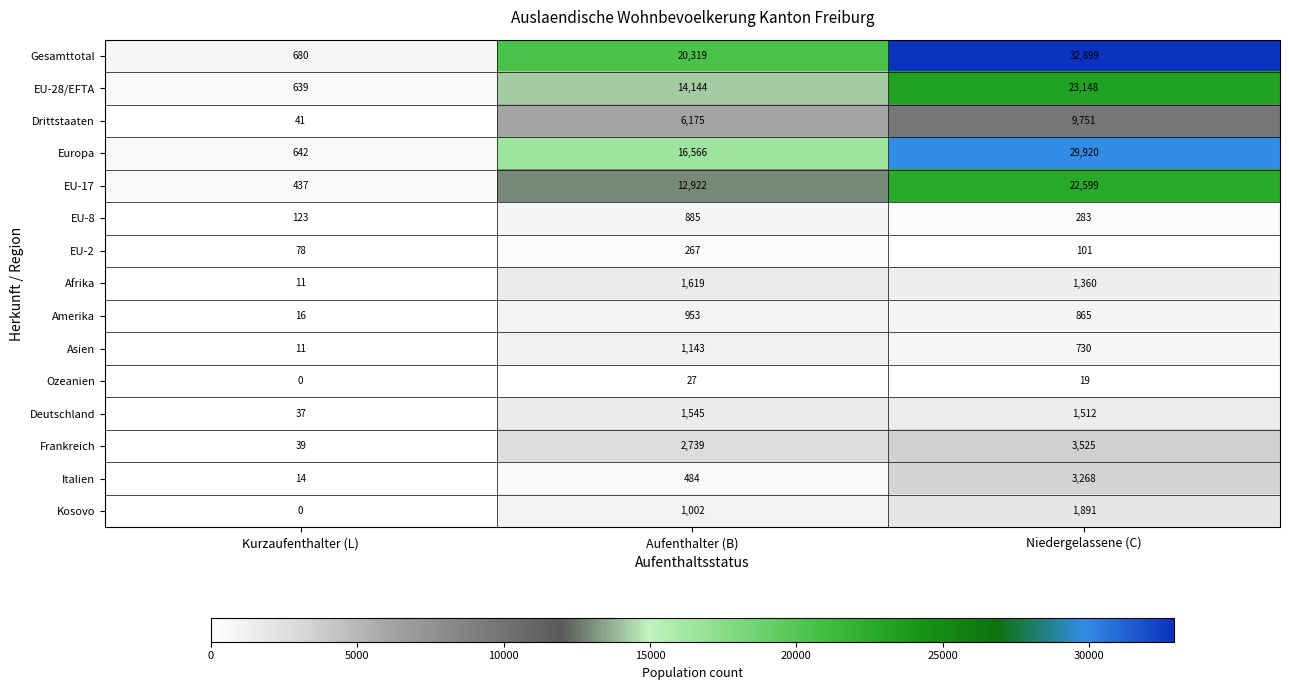

Which series has the largest range (max minus min)?

Gesamttotal